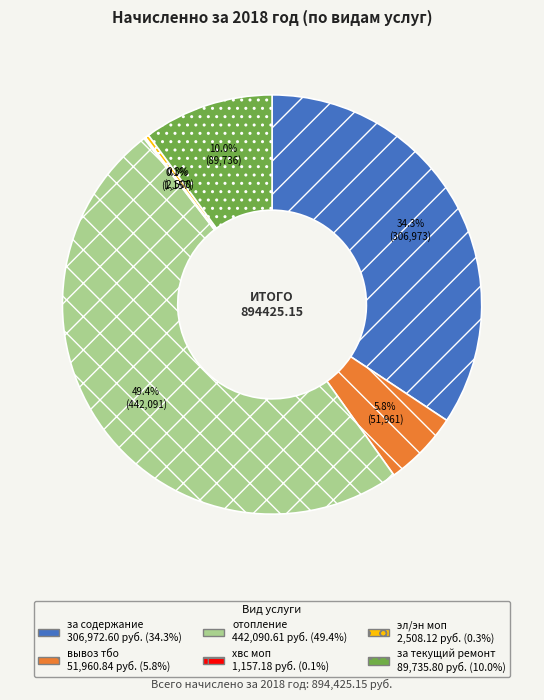

What portion of the pie excludes за содержание?

65.7%